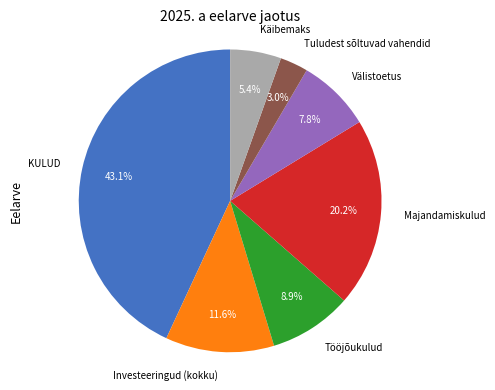

What is the ratio of the value at KULUD to the value at Tuludest sõltuvad vahendid?

14.4